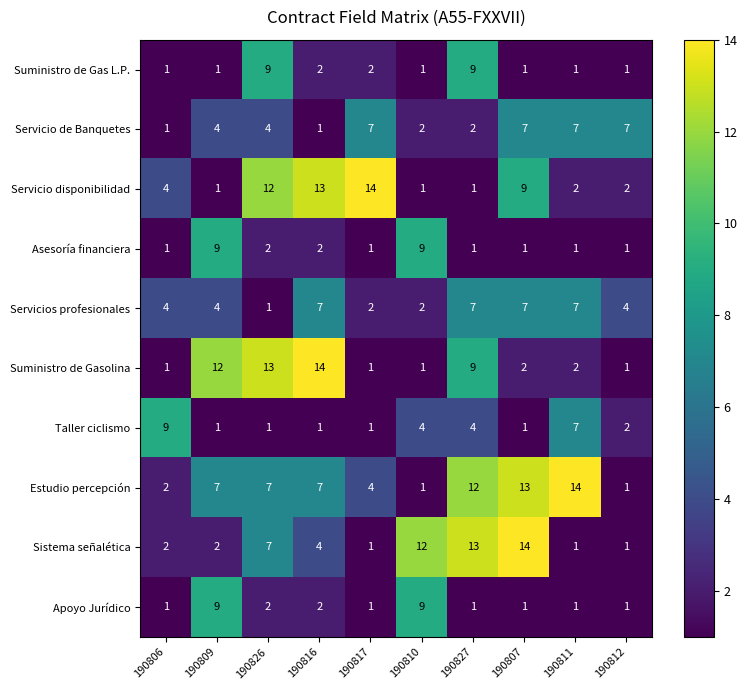

Is the value of Asesoría financiera at 190809 greater than the value of Estudio percepción at 190817?

Yes